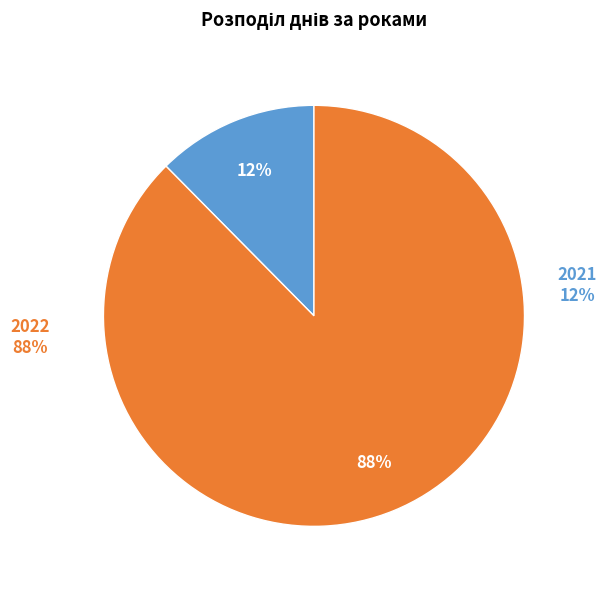

To the nearest percent, what portion does 2021 represent?

12%